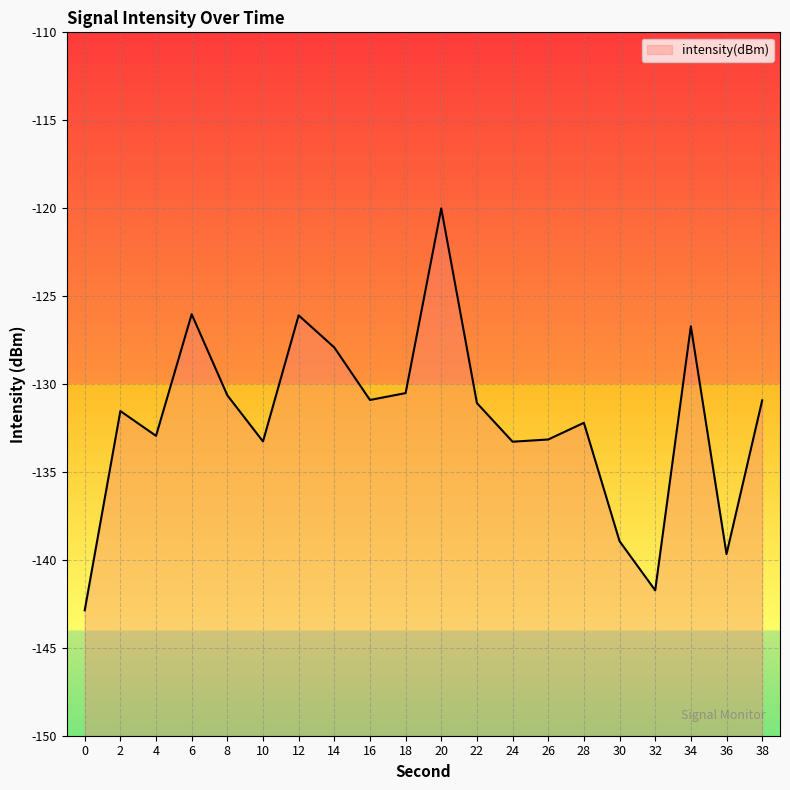

At which label is the value closest to -131?

38